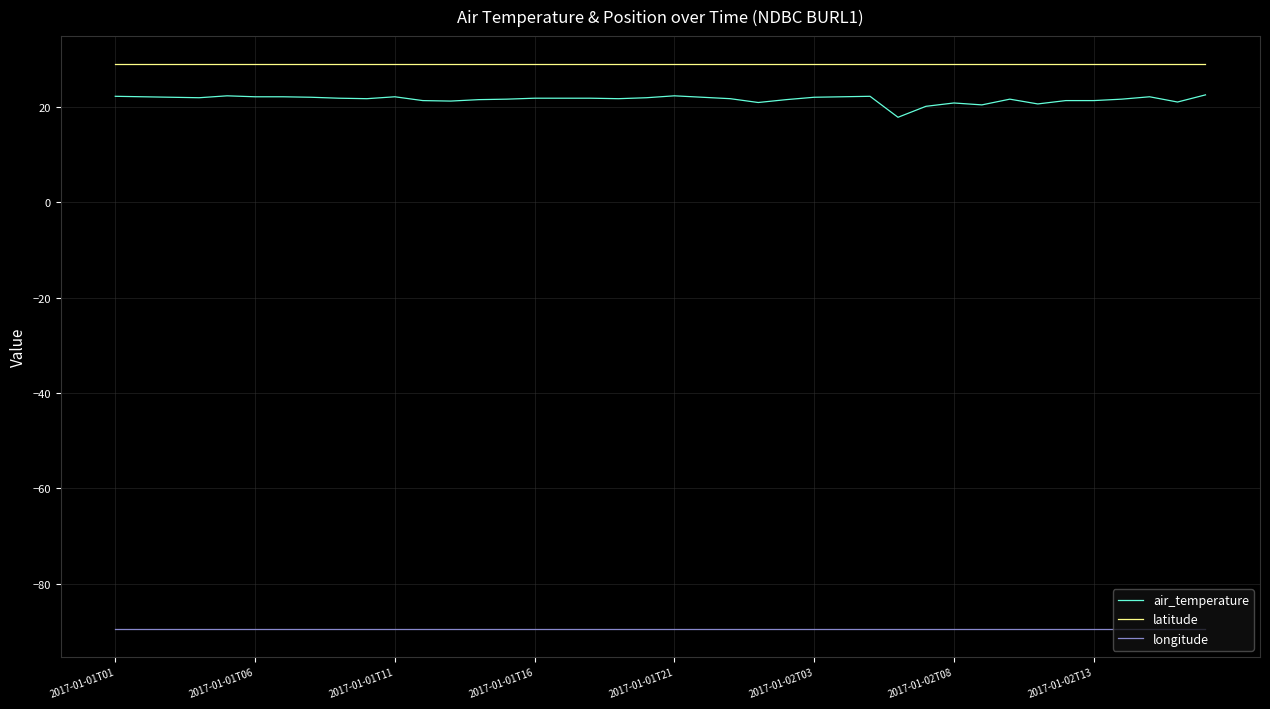

Which series has the widest spread of values?

air_temperature